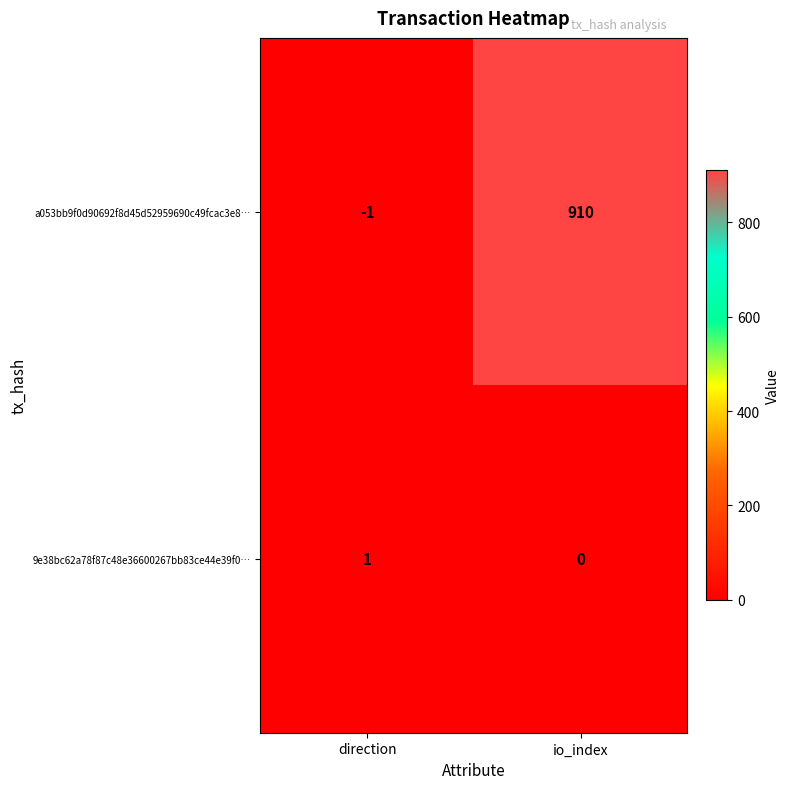

Between direction and io_index, which series saw the biggest shift?

a053bb9f0d90692f8d45d52959690c49fcac3e8…